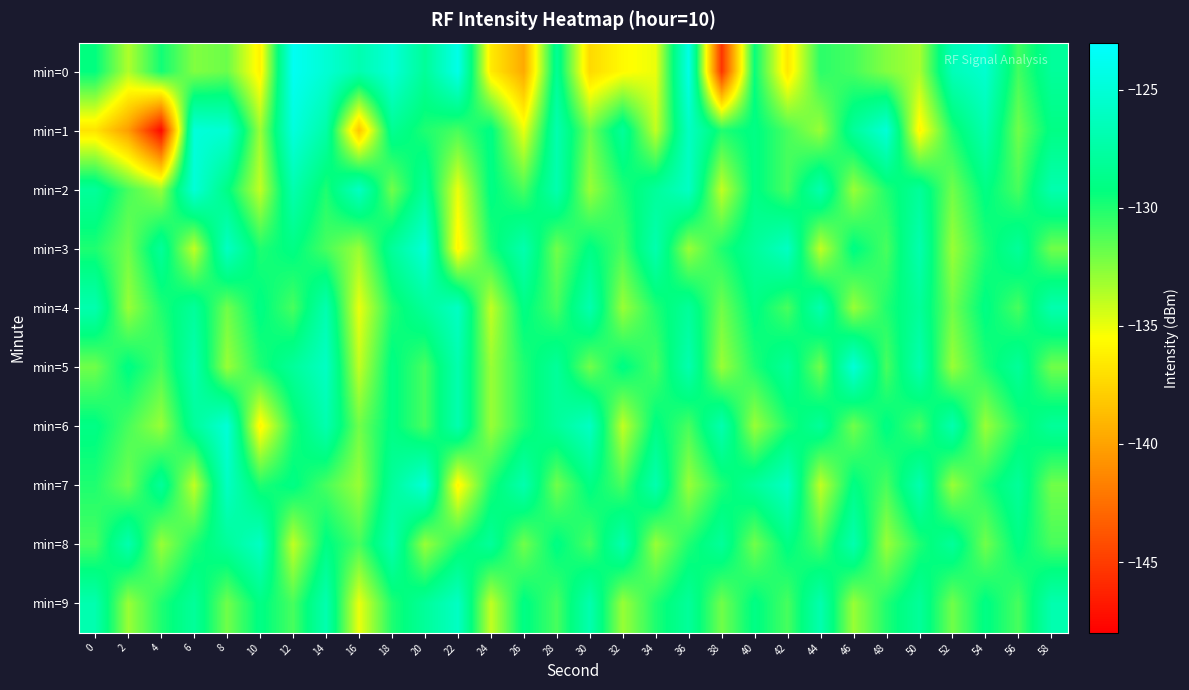

At which category does the chart reach its peak across all series?

12